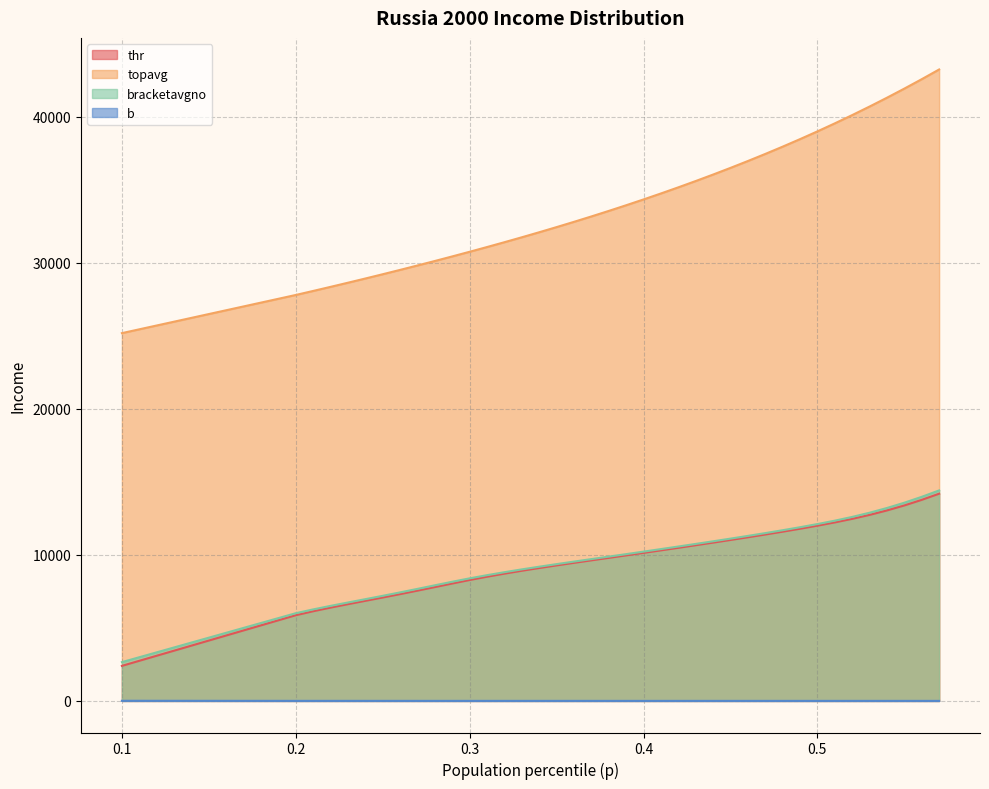

What is the sum of the bracketavgno values at 0.5 and 0.24?

19077.8